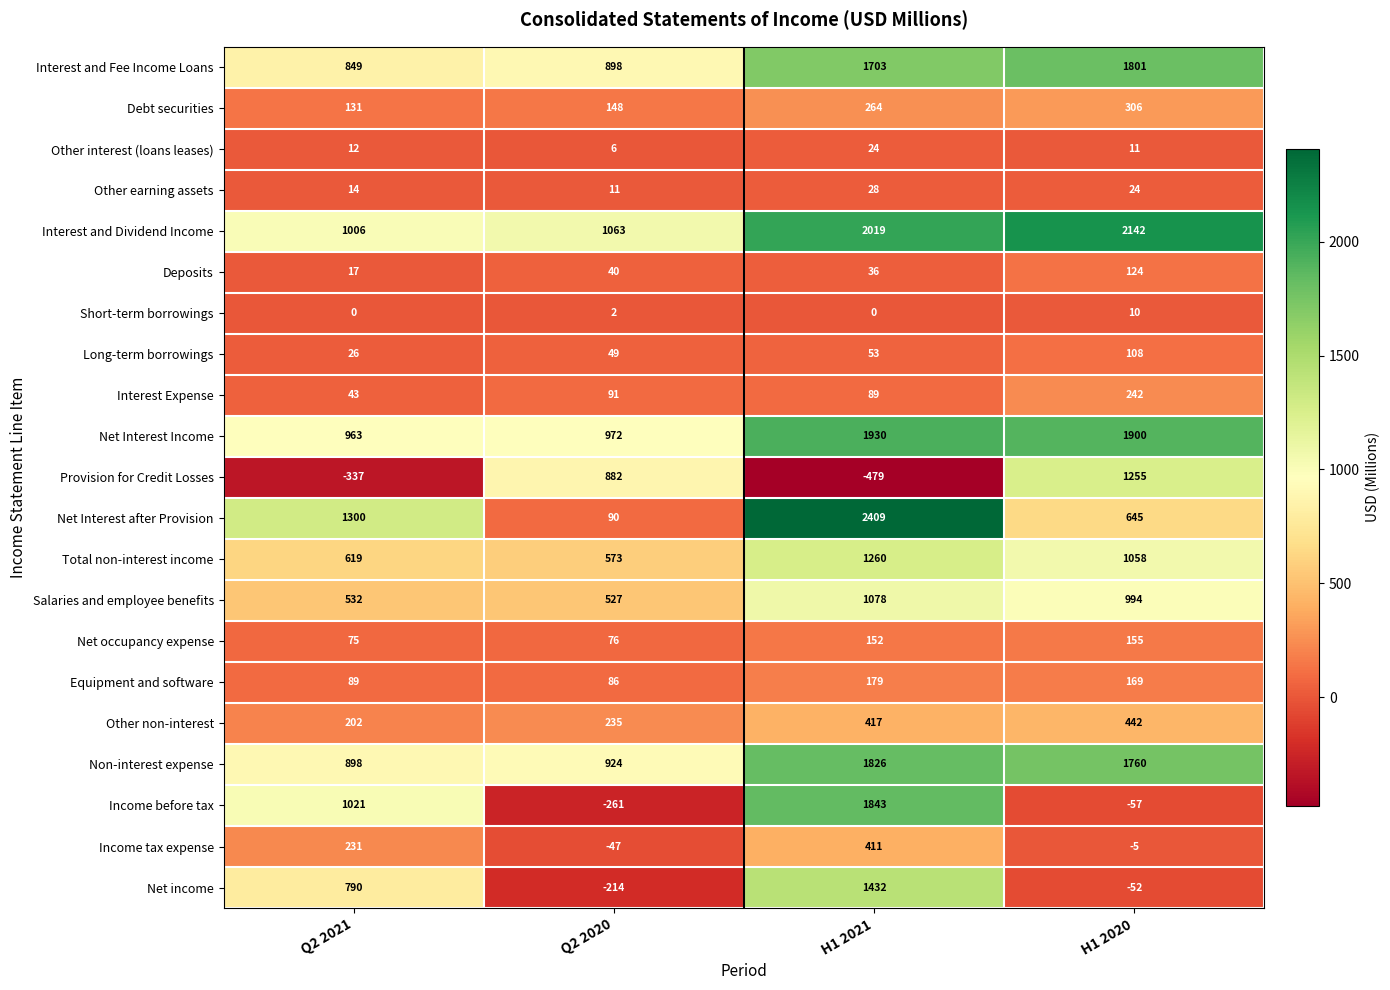

The value of Short-term borrowings at Q2 2020 is 2. True or false?

True